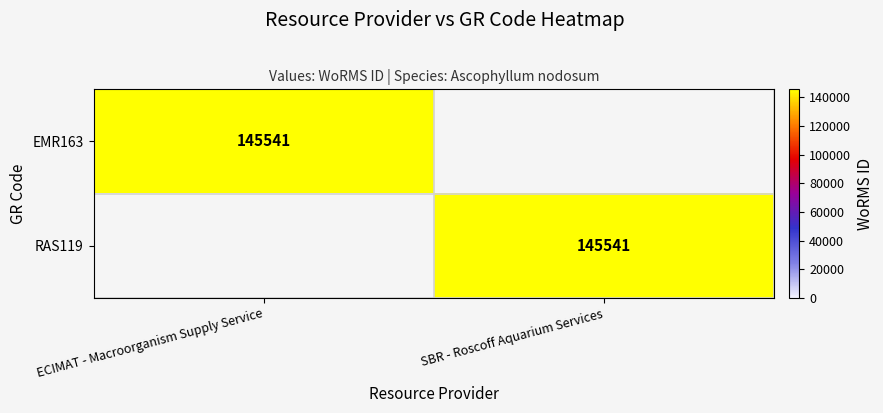

Which category has the lowest value across all series?

SBR - Roscoff Aquarium Services